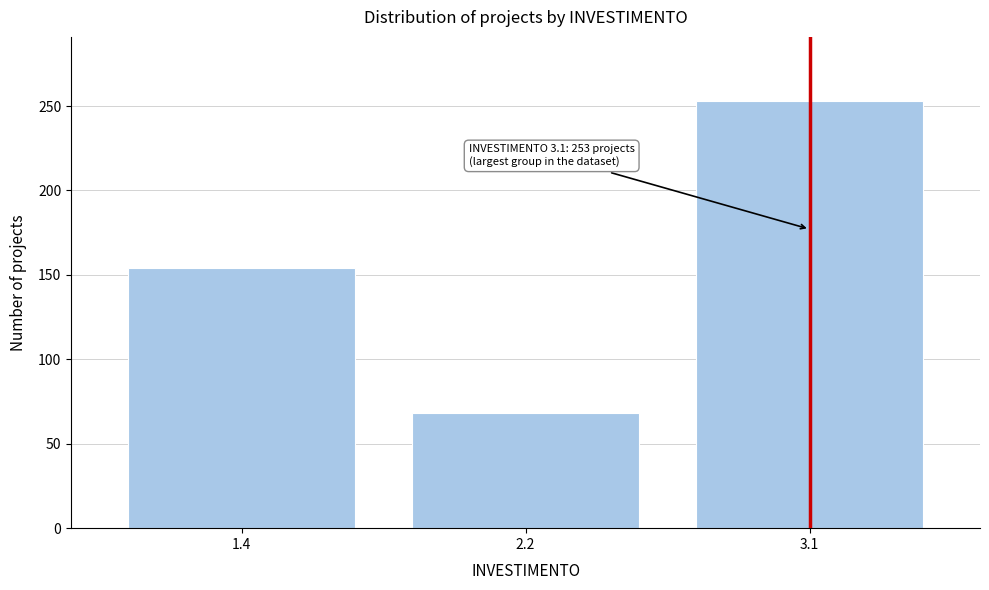

Reading right to left, what are all the values shown in this chart?

253	68	154